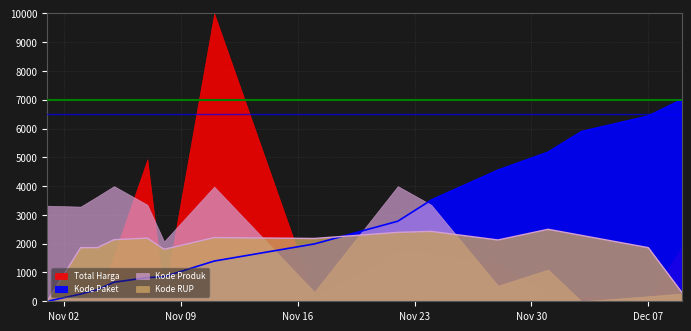

How many data points in Kode RUP are above 2137?

8